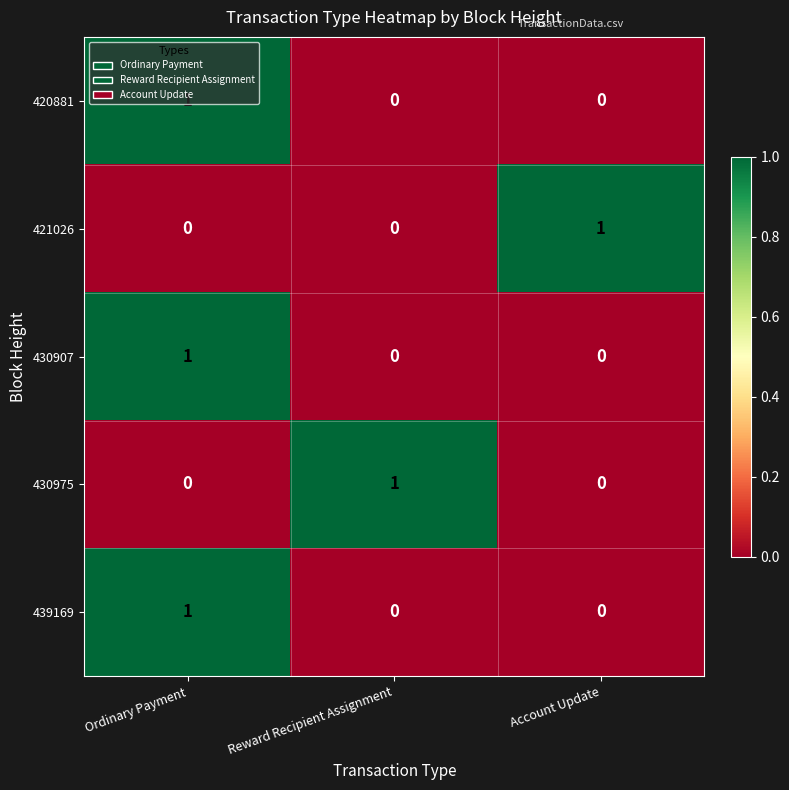

True or false: 430907 has a value of 0 at Reward Recipient Assignment.

True